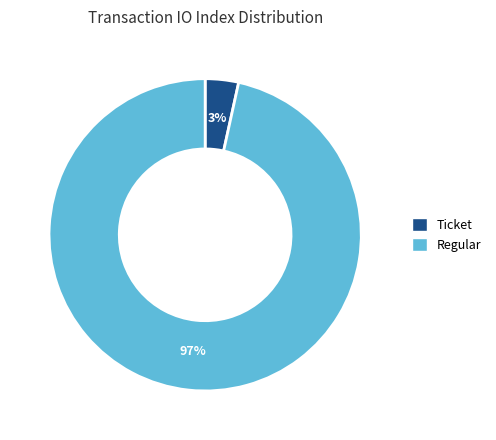

To the nearest percent, what is the average slice percentage?

50%